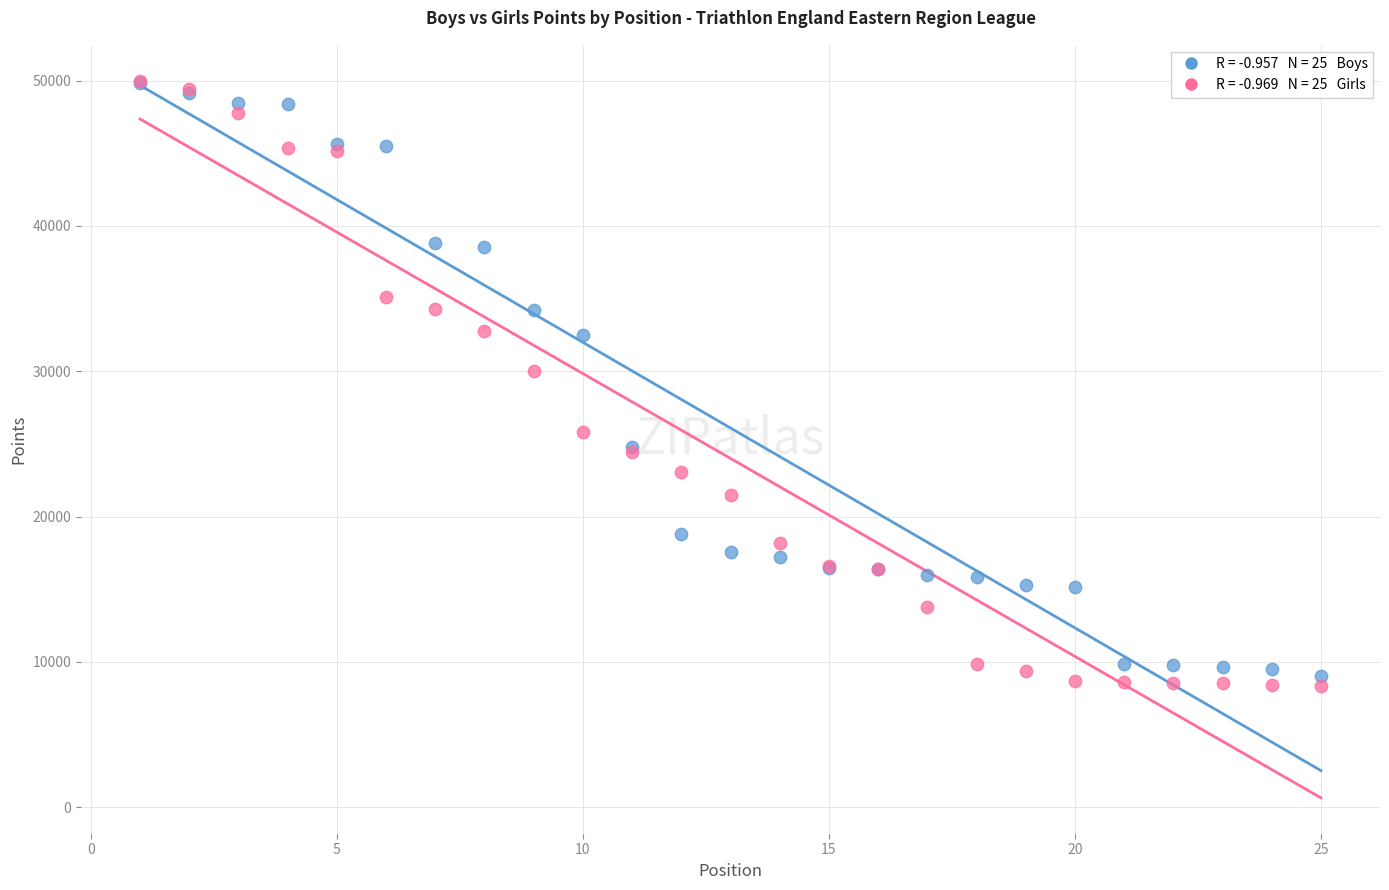

Across all series, what Y value is closest to 29159?

30000.0